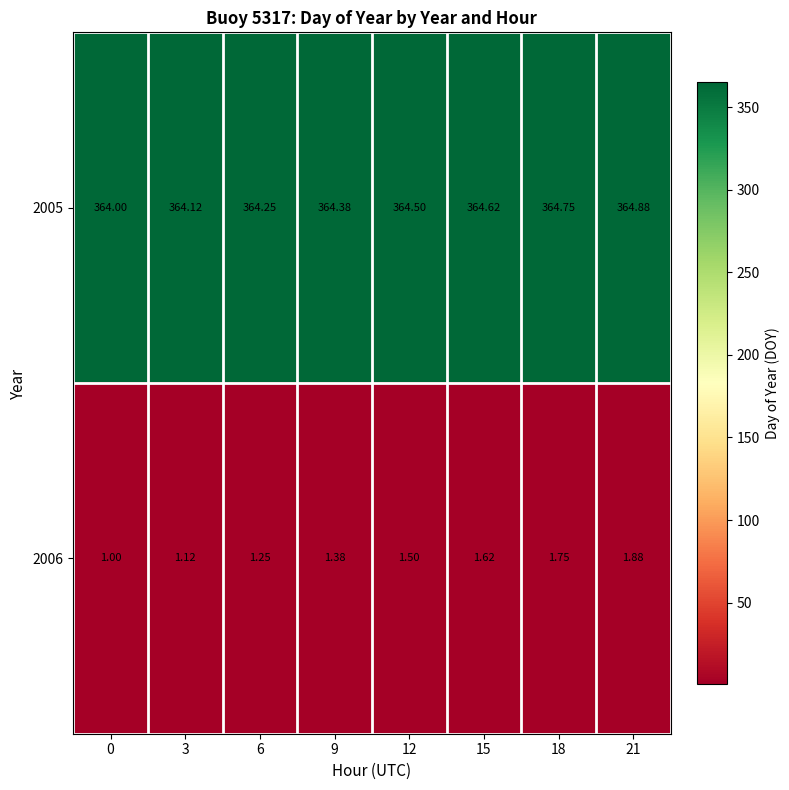

How many series are shown in this chart?

2